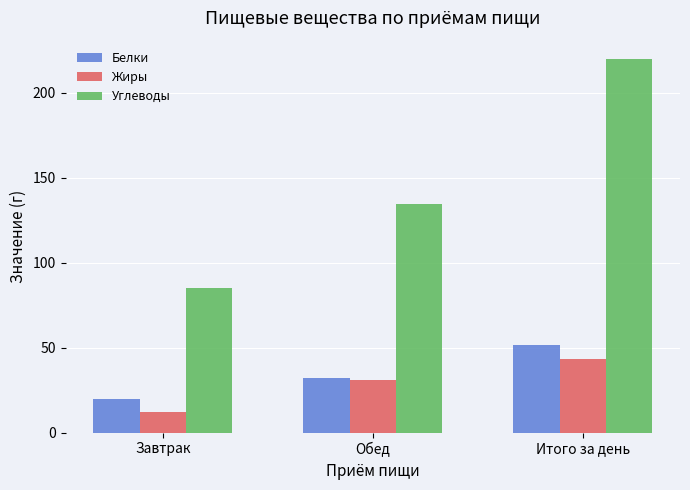

What is the label of the 1st bar from the right?

Итого за день